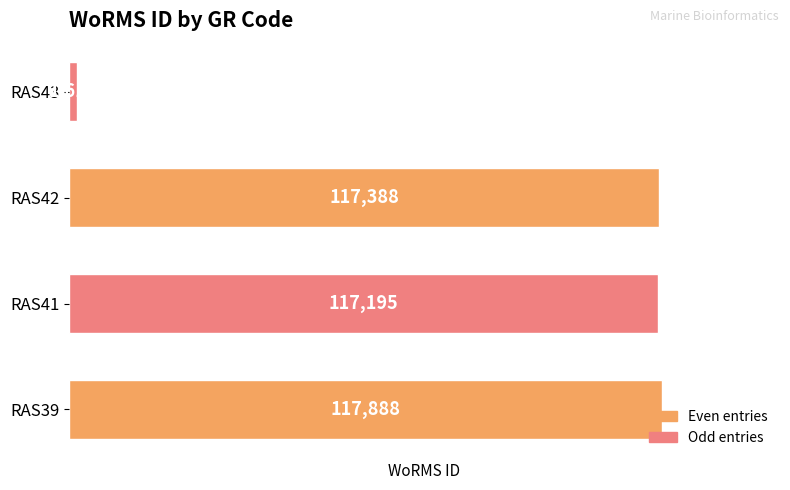

The chart shows a value of 117888 at RAS39. True or false?

True